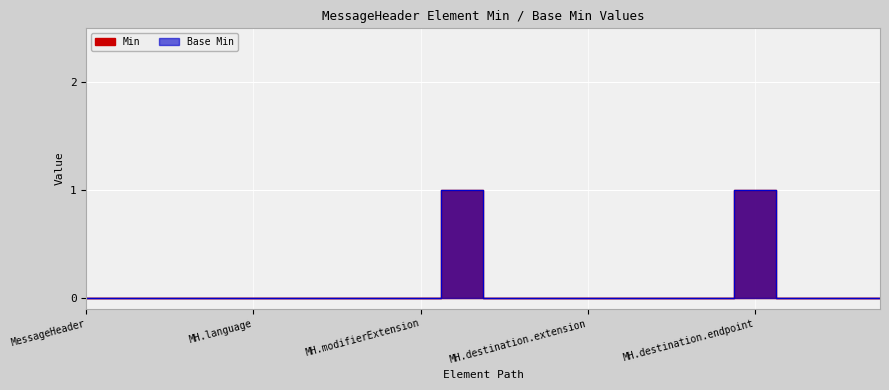

True or false: Base Min and Min cross at least once.

False